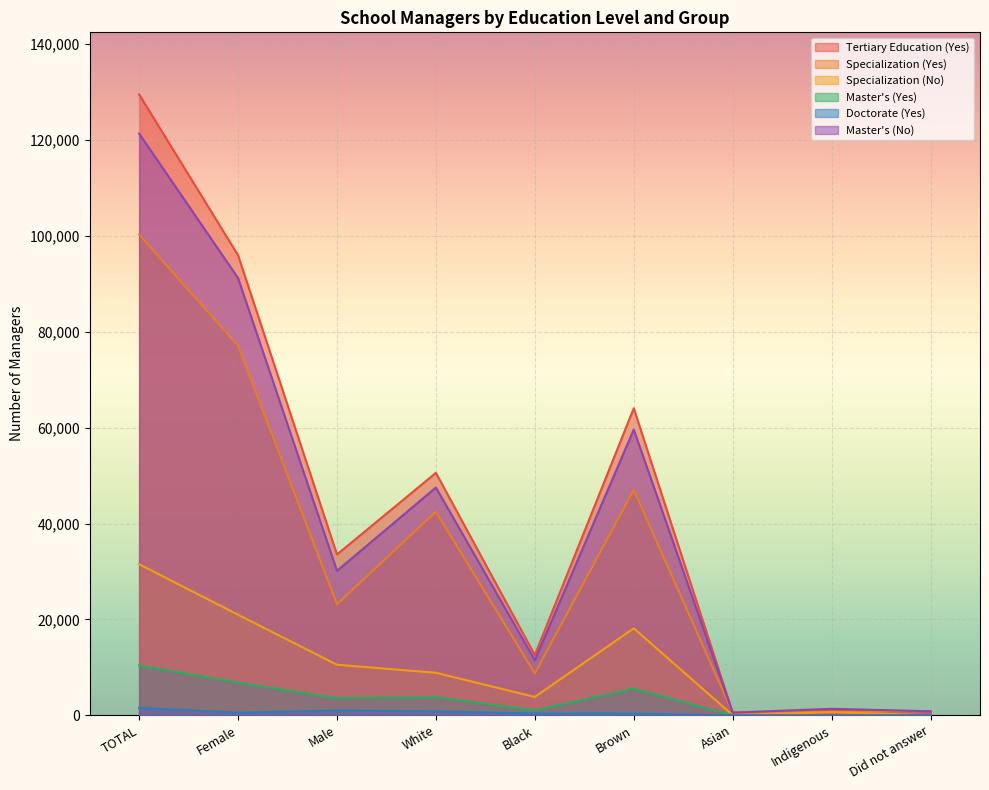

What is the value of the Master's (No) point at the 3rd from the left?

30138